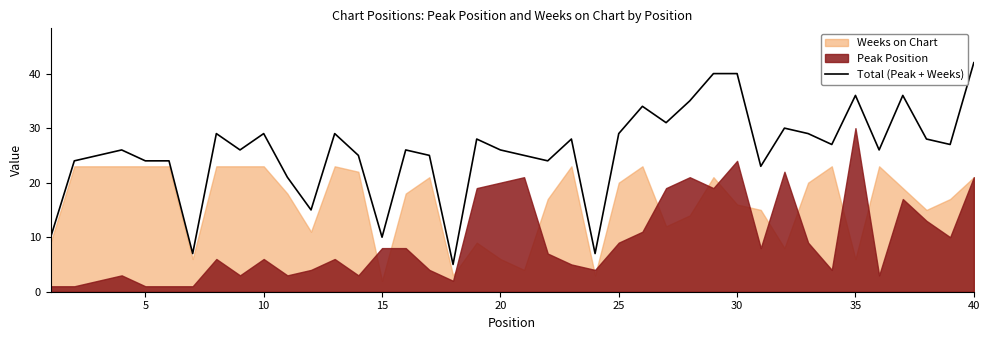

Is it true that Total (Peak + Weeks) equals 55 at 30?

False